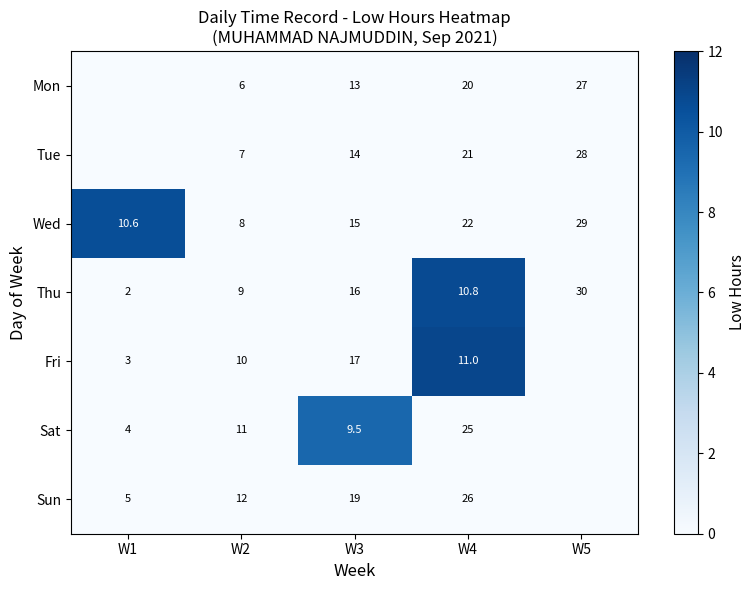

Is the value of Wed at W2 greater than the value of Sun at W1?

Yes